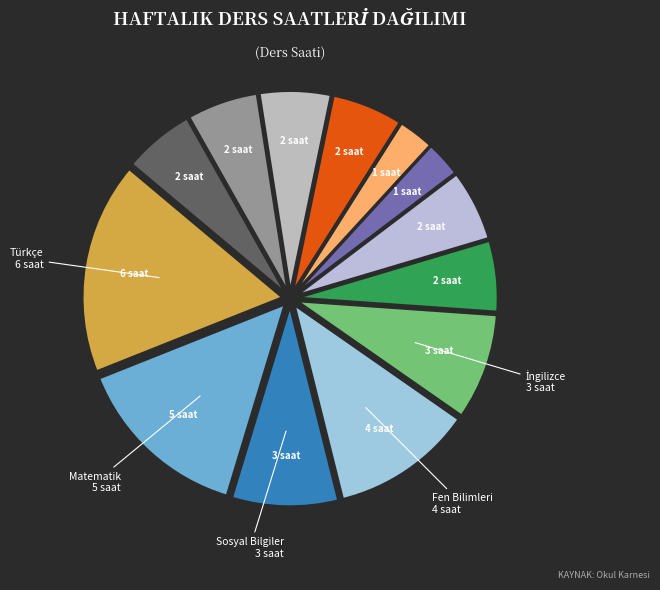

How many slices are in this pie chart?

13